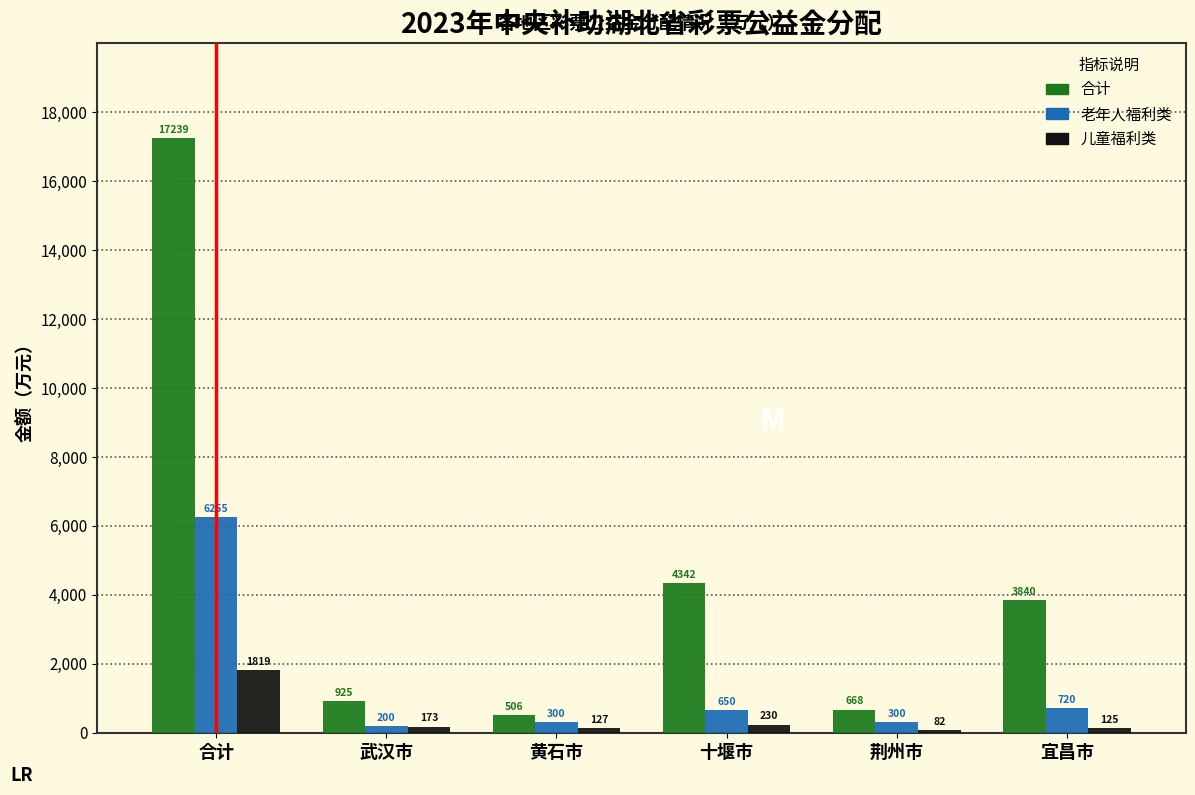

Reading left to right, list all the values displayed in this chart.

合计: 合计=17239	武汉市=925	黄石市=506	十堰市=4342	荆州市=668	宜昌市=3840
老年人福利类: 合计=6255	武汉市=200	黄石市=300	十堰市=650	荆州市=300	宜昌市=720
儿童福利类: 合计=1819	武汉市=173	黄石市=127	十堰市=230	荆州市=82	宜昌市=125